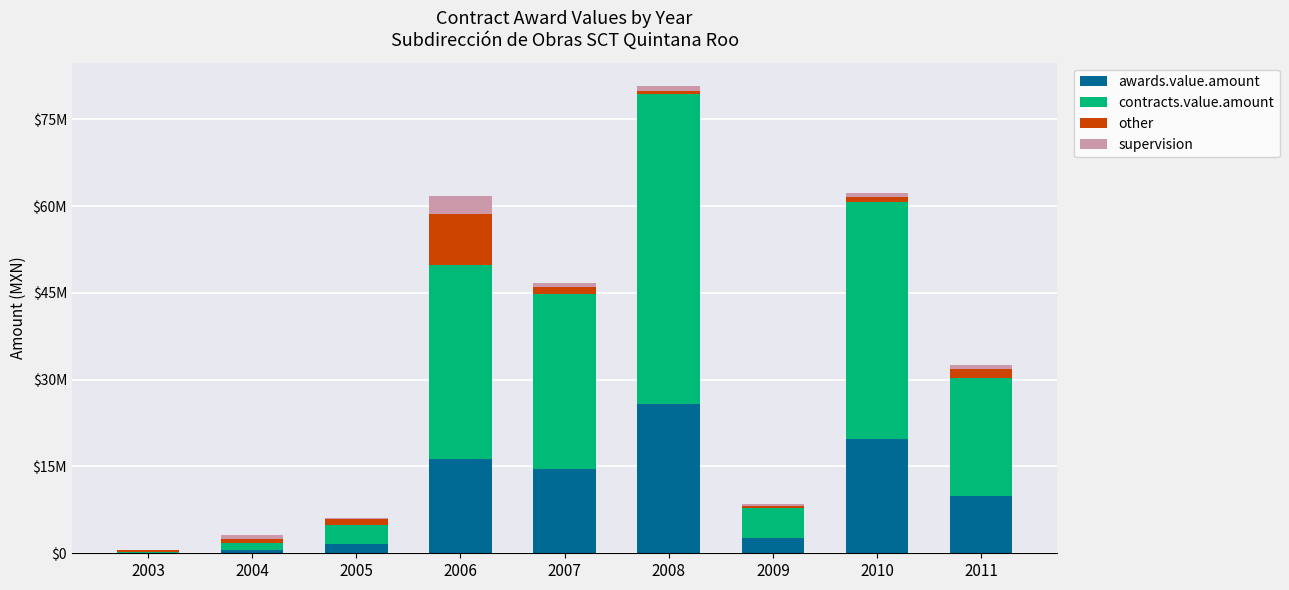

What are all the series names shown in the legend?

awards.value.amount, contracts.value.amount, other, supervision